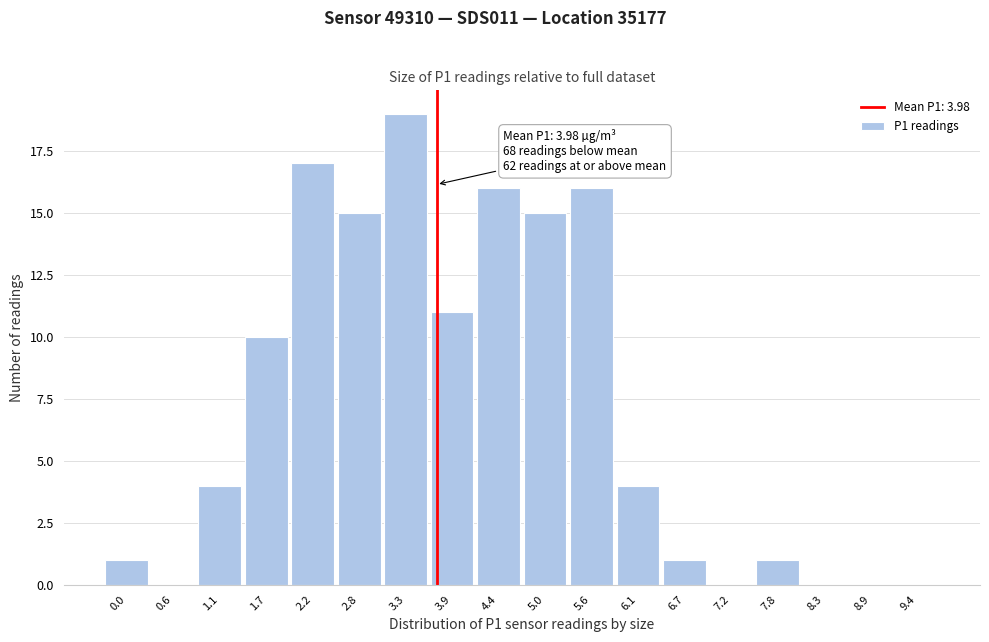

Reading left to right, list all the values displayed in this chart.

0.0=1	0.6=0	1.1=4	1.7=10	2.2=17	2.8=15	3.3=19	3.9=11	4.4=16	5.0=15	5.6=16	6.1=4	6.7=1	7.2=0	7.8=1	8.3=0	8.9=0	9.4=0